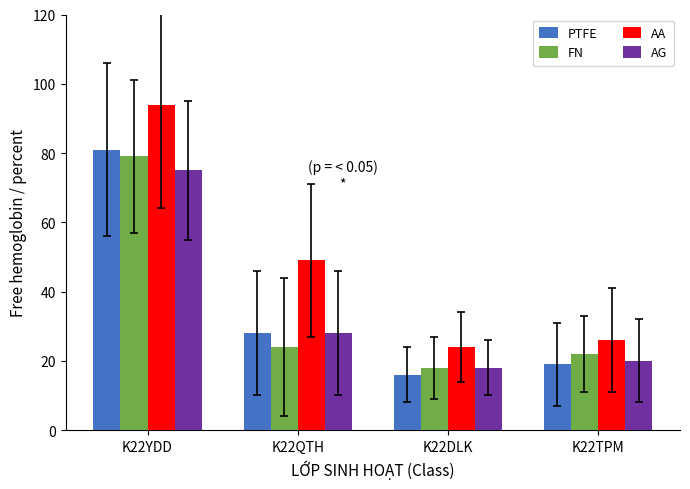

What is the sum of all AA values?

193